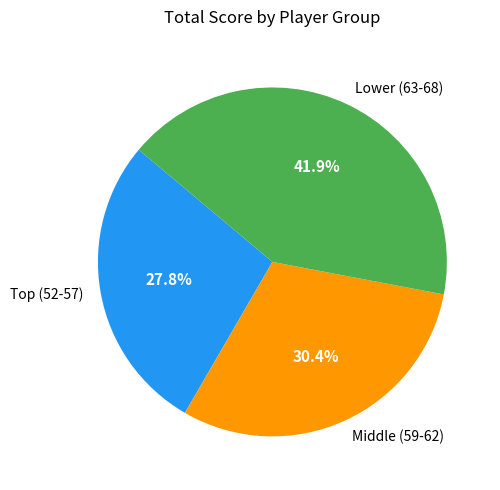

How much of the chart is everything except Middle (59-62)?

69.6%